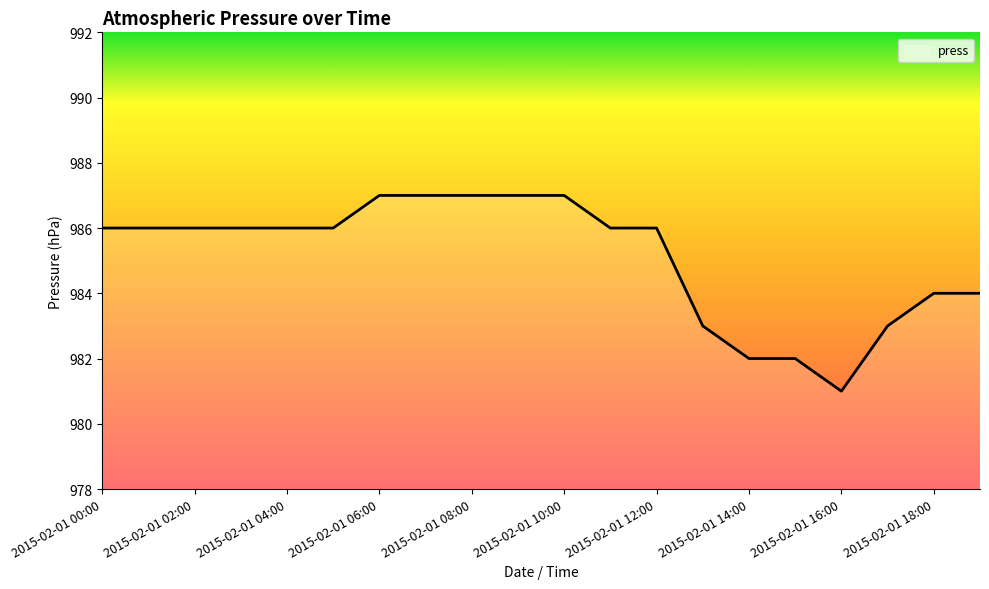

What is the greatest value displayed?

987